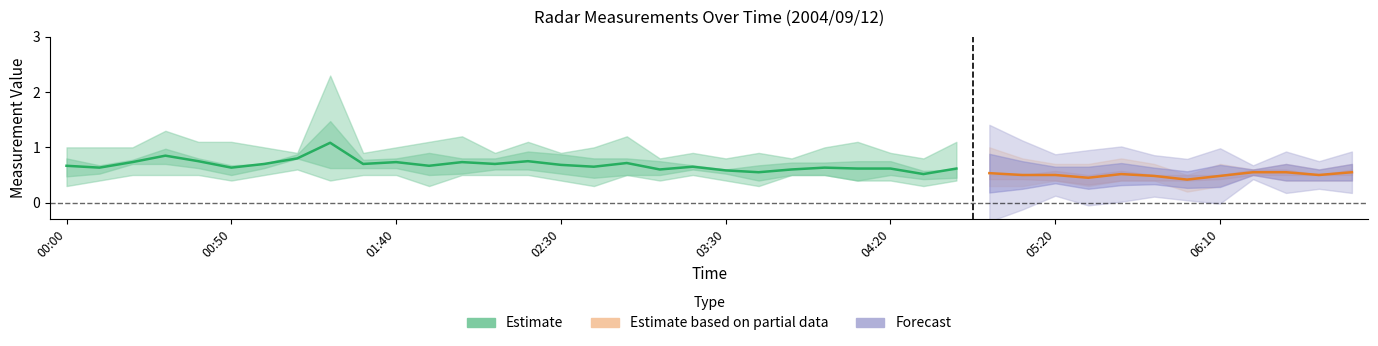

At which category is the sum across all series the highest?

01:20